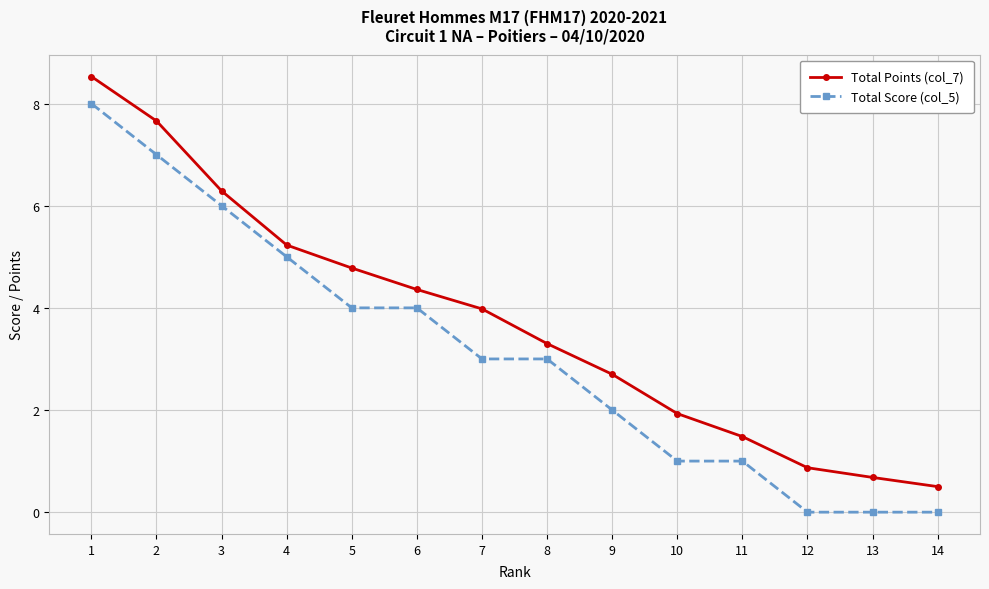

Reading right to left, extract all data points from this chart.

Total Points (col_7): 0.5	0.7	0.9	1.5	1.9	2.7	3.3	4.0	4.4	4.8	5.2	6.3	7.7	8.5
Total Score (col_5): 0.0	0.0	0.0	1.0	1.0	2.0	3.0	3.0	4.0	4.0	5.0	6.0	7.0	8.0